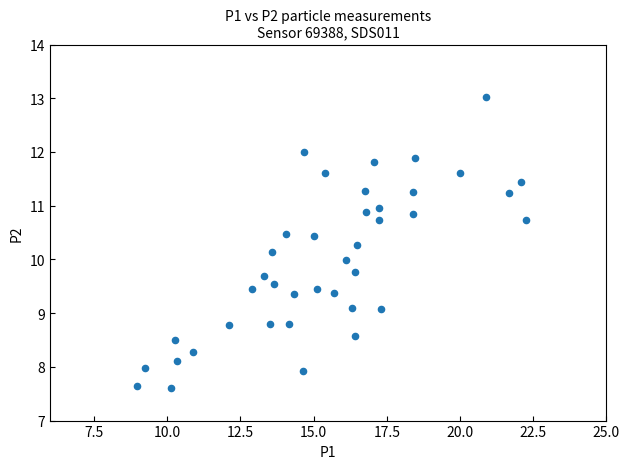

What is the range of X values (max minus min)?

13.3